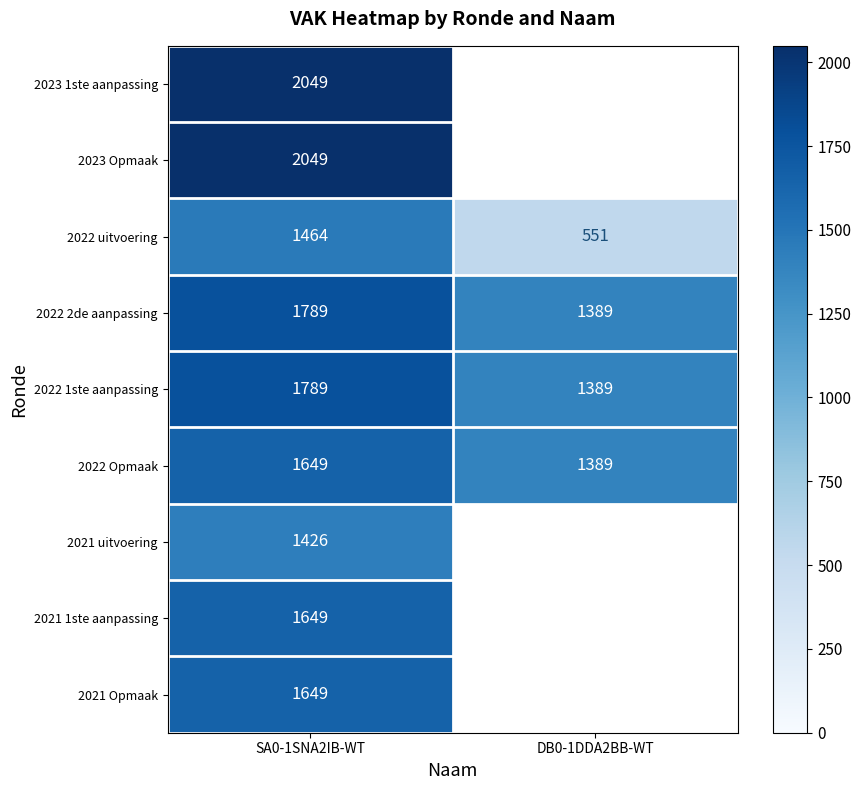

Which category has the lowest value in the 2022 2de aanpassing series?

DB0-1DDA2BB-WT